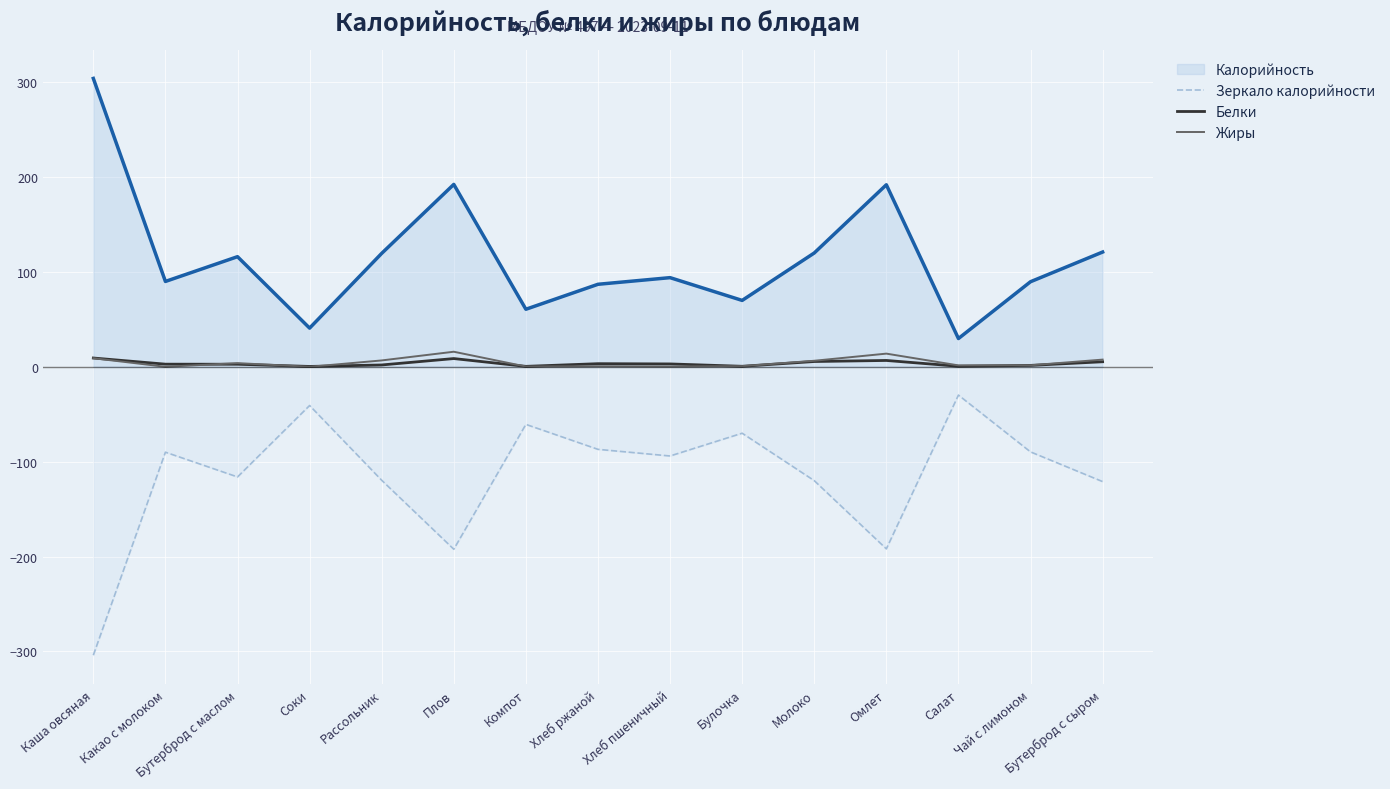

What is the smallest value displayed?

-304.0